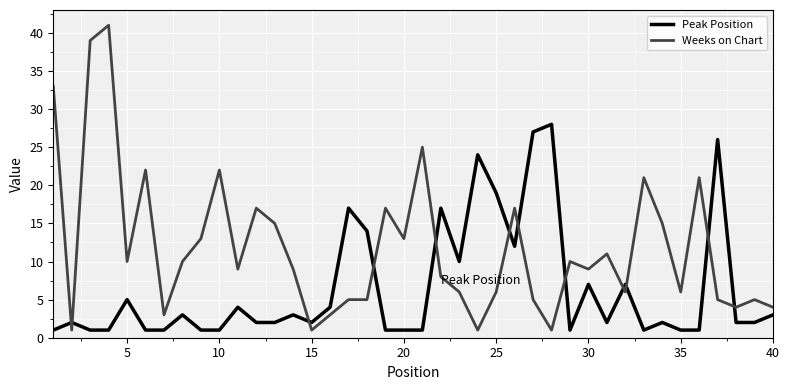

Which series ends up on top after the final intersection of Peak Position and Weeks on Chart?

Weeks on Chart